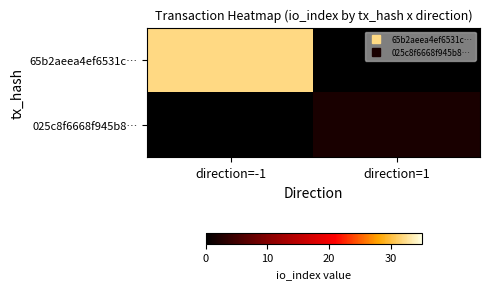

At which category is the sum across all series the highest?

direction=-1